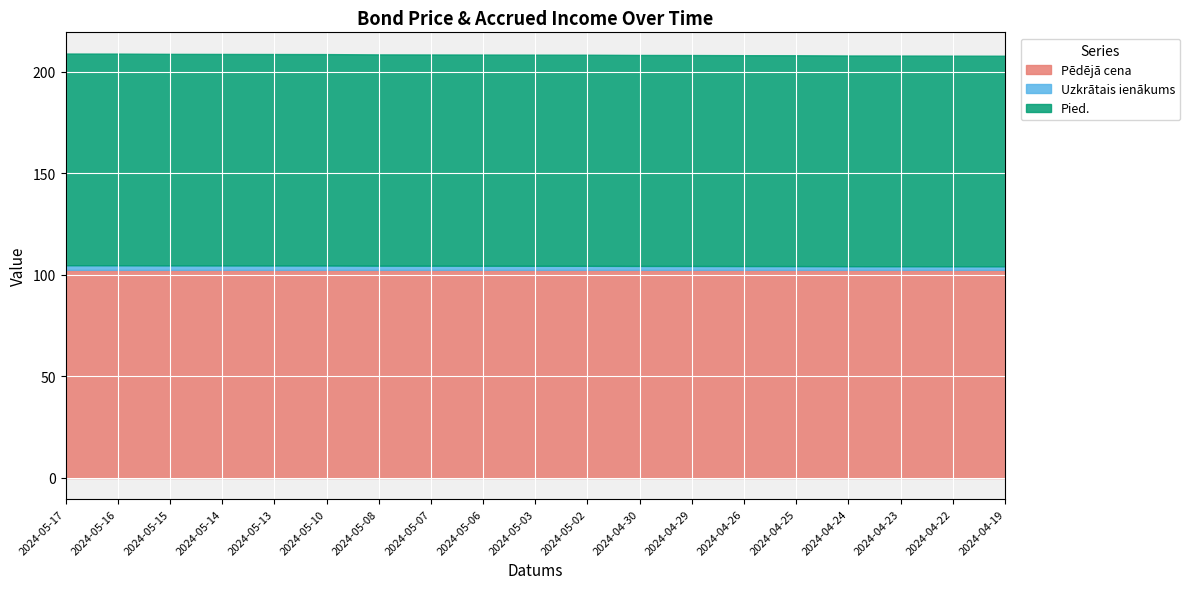

True or false: Pēdējā cena and Uzkrātais ienākums intersect in this chart.

False